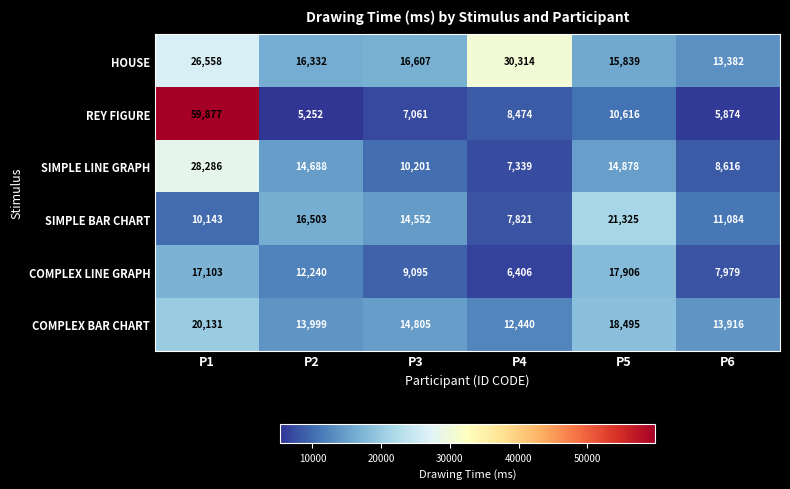

Where does the SIMPLE BAR CHART series first go above 14552?

P2